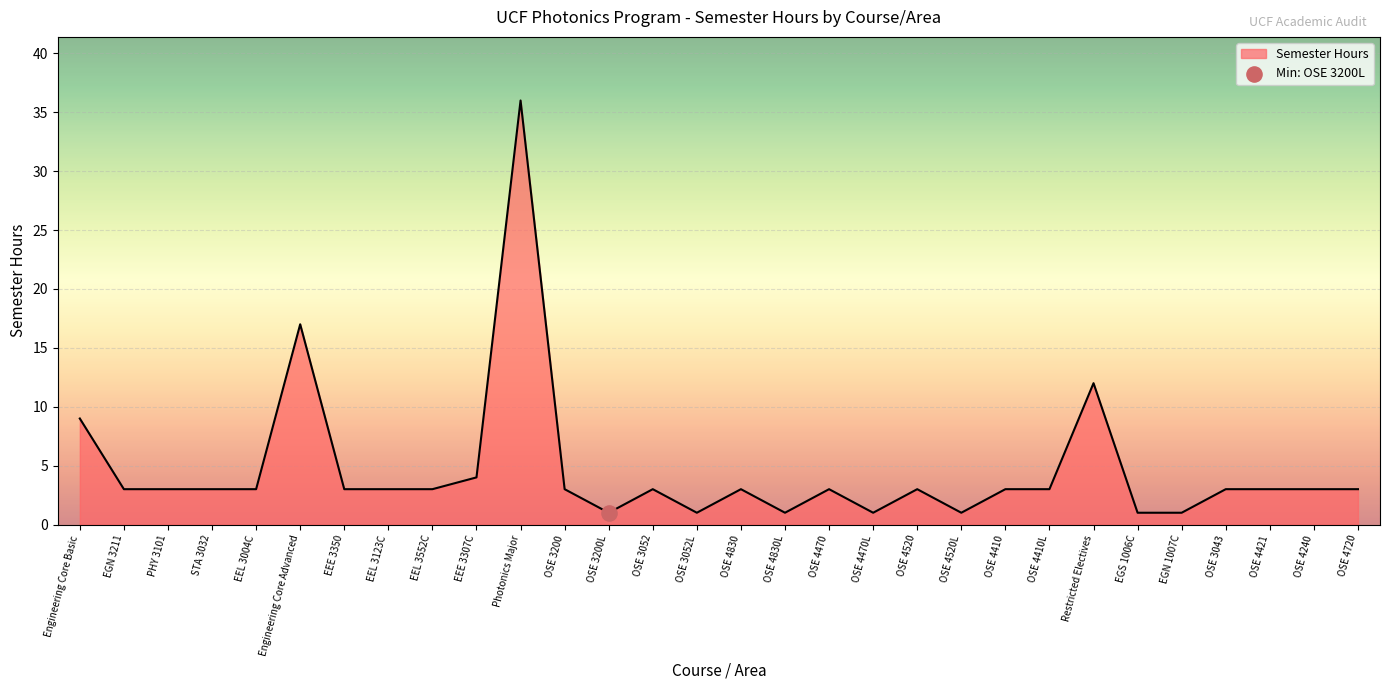

Between EGS 1006C and Engineering Core Advanced, which is larger?

Engineering Core Advanced